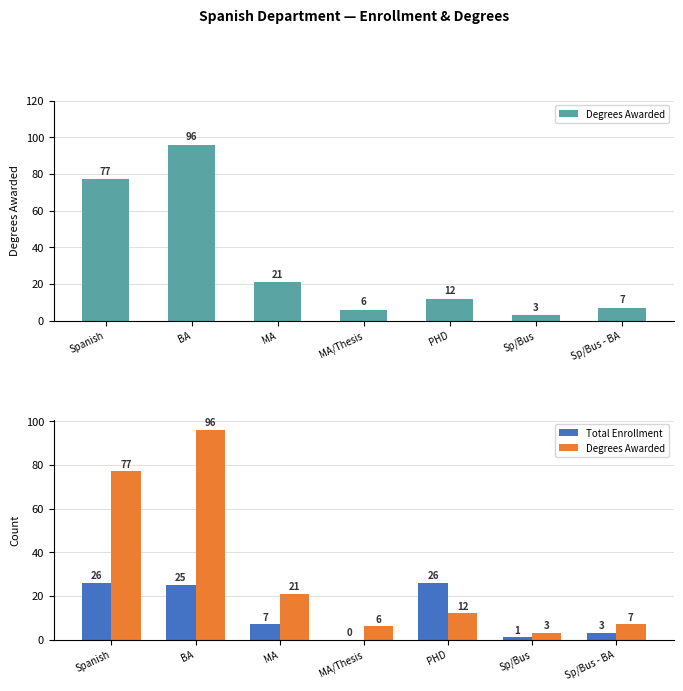

At which label does Degrees Awarded reach its peak?

BA